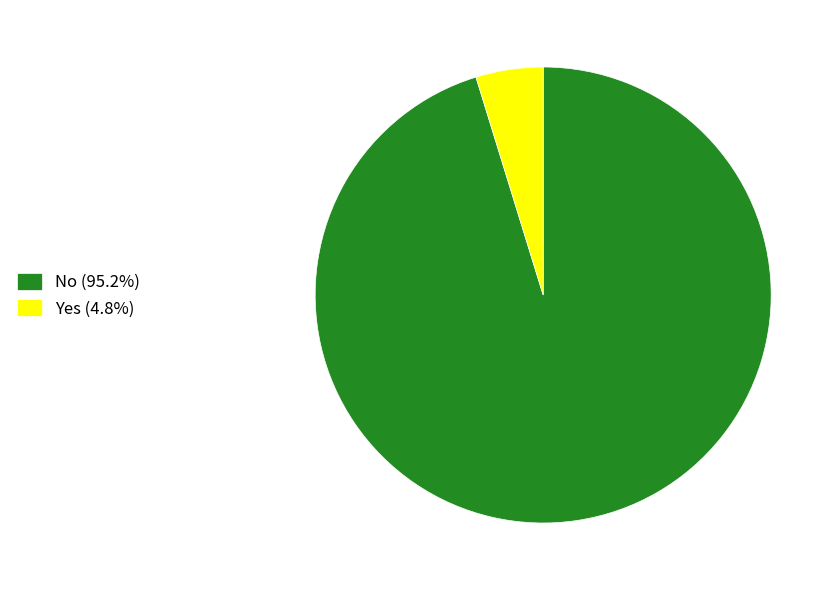

Is the sum of Yes (4.8%) and No (95.2%) greater than half?

Yes